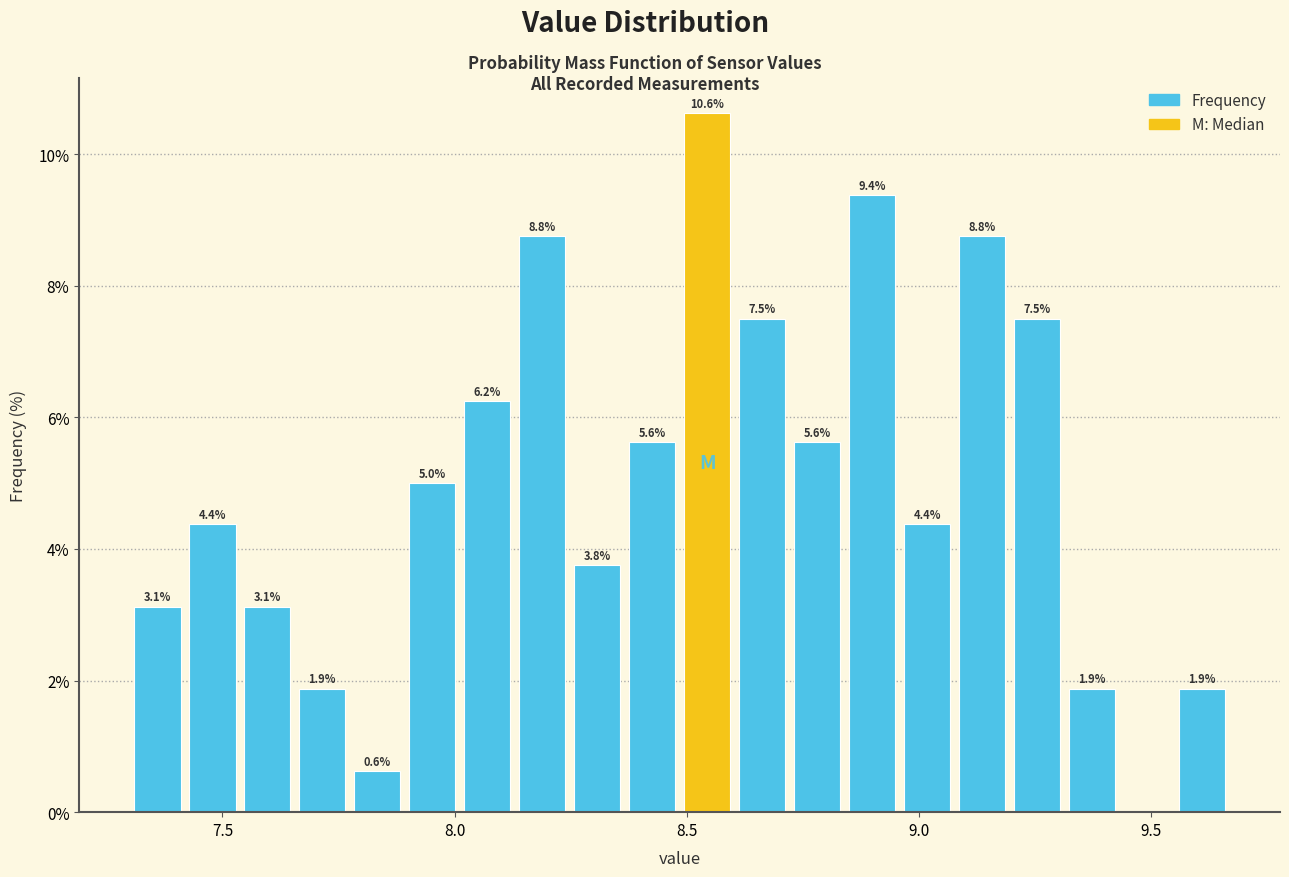

Around what value on the x-axis is the tallest bar? Give the approximate position of its centre, as read against the axis.

8.55